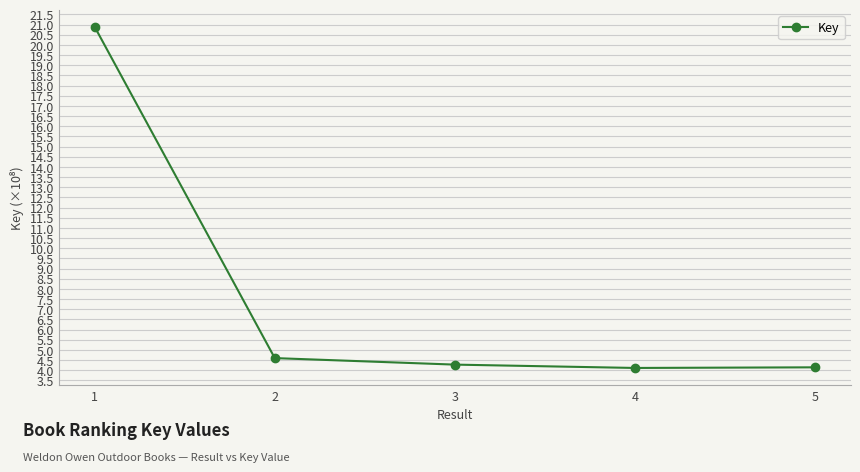

What is the approximate value at 2?

4.6